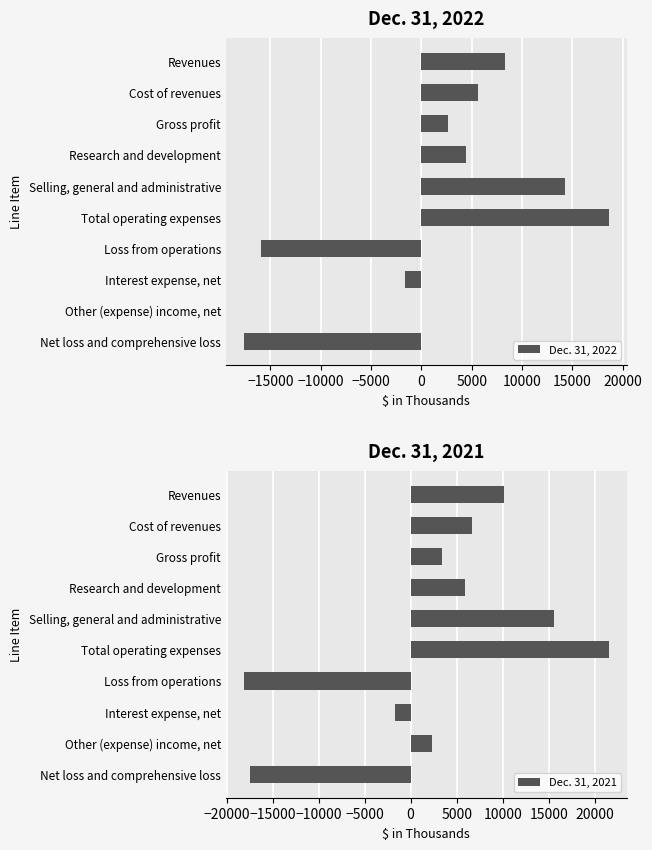

Reading left to right, extract all data points from this chart.

Dec. 31, 2022: 8273	5619	2654	4390	14221	18611	-15957	-1665	-1	-17623
Dec. 31, 2021: 10130	6706	3424	5900	15625	21525	-18101	-1648	2337	-17412